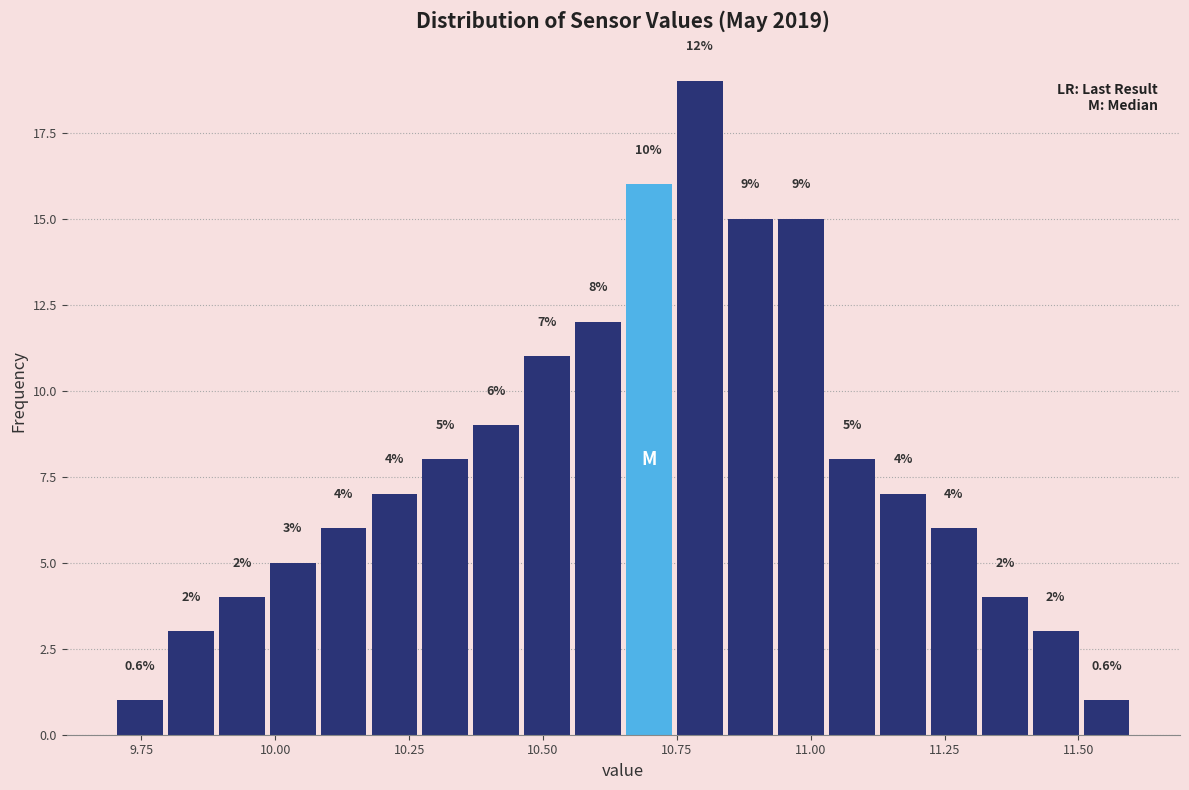

Read against the x-axis, roughly where is the centre of the tallest bar?

10.80